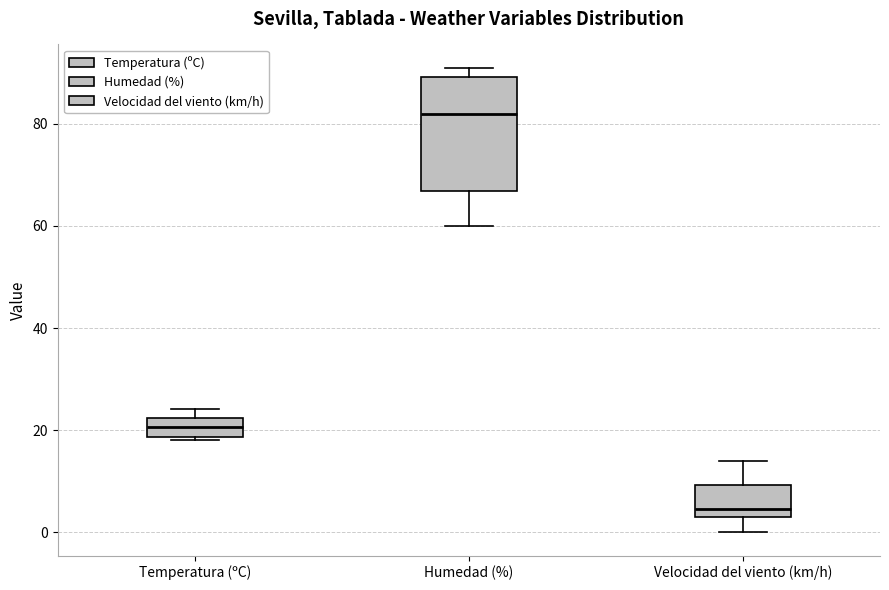

Reading left to right, transcribe this box plot: for each box, give where its median line is, the range the box spans, and where its two whiskers end, as read against the y-axis. The values are not printed on the chart, so give them approximately, as read against the axis.

Temperatura (ºC): median 20, box 18 to 22, whiskers 18 to 24
Humedad (%): median 82, box 66 to 90, whiskers 60 to 92
Velocidad del viento (km/h): median 4 (just above the box's lower edge), box 4 to 10, whiskers 0 to 14